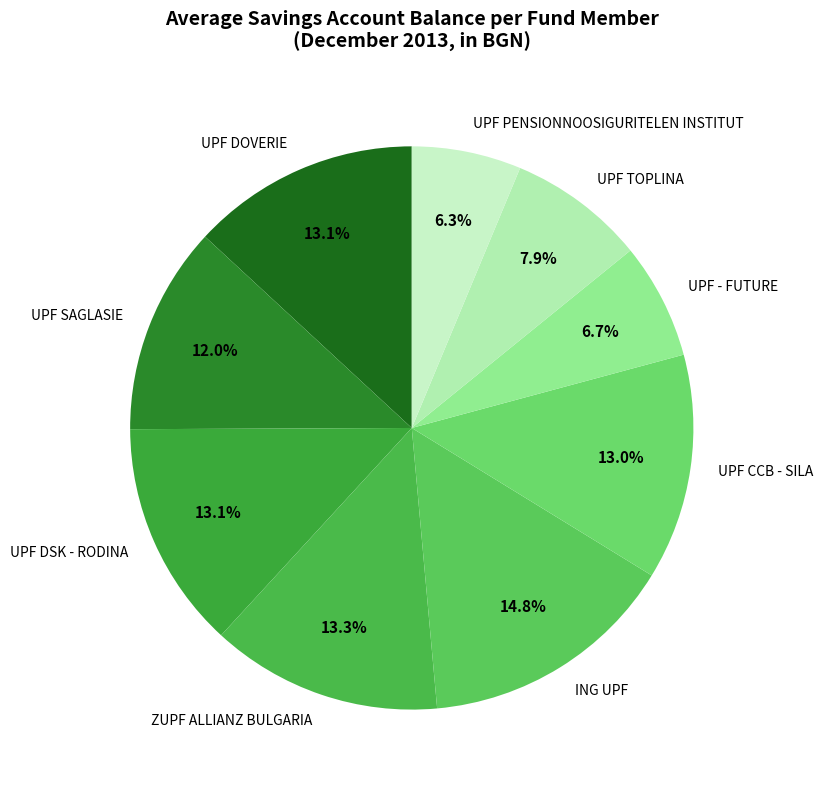

Does any single category account for the majority?

No